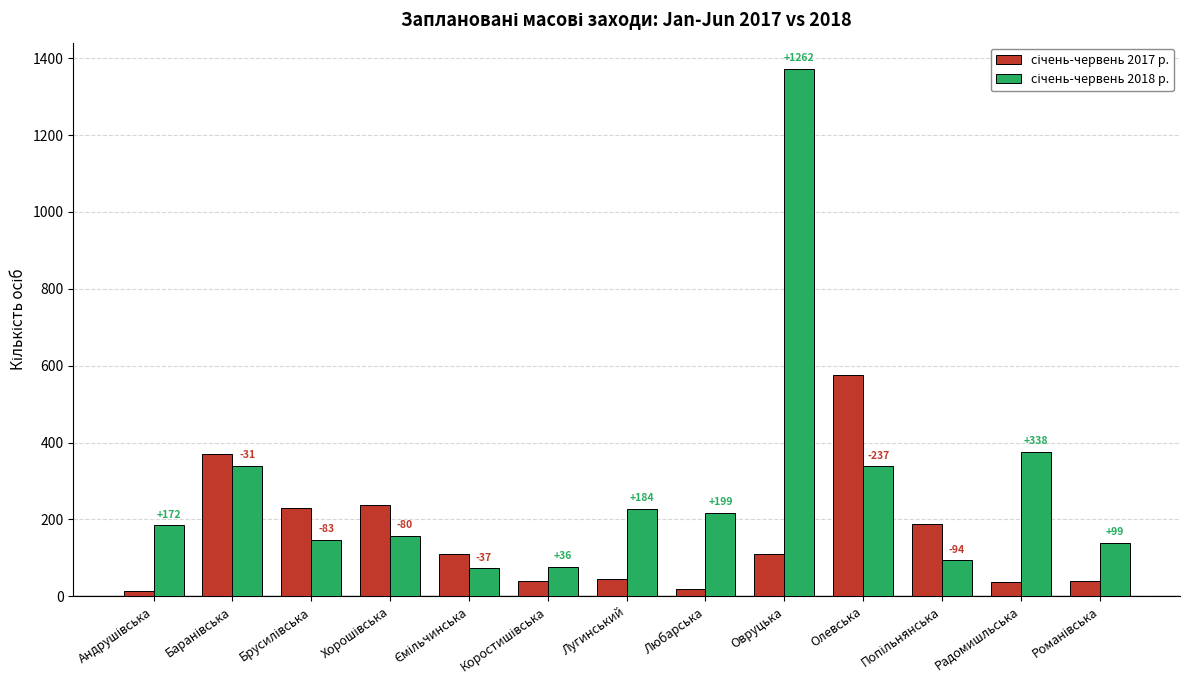

What is the spread (max minus min) of values at Олевська?

237